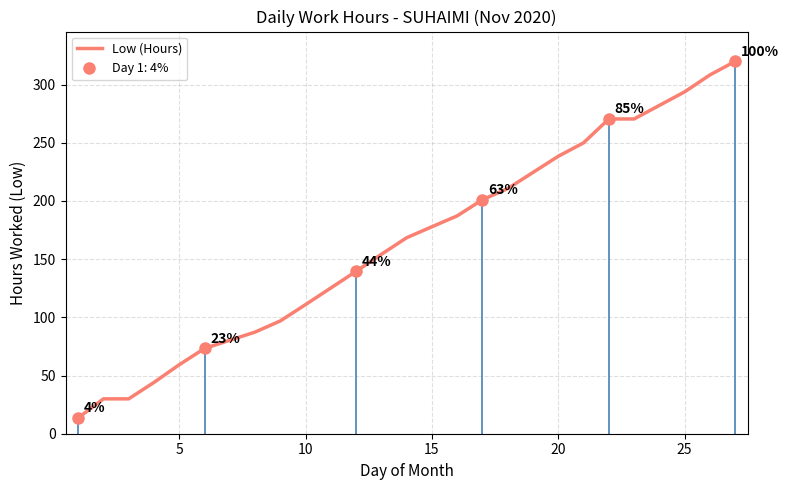

What is the greatest value displayed?

319.9